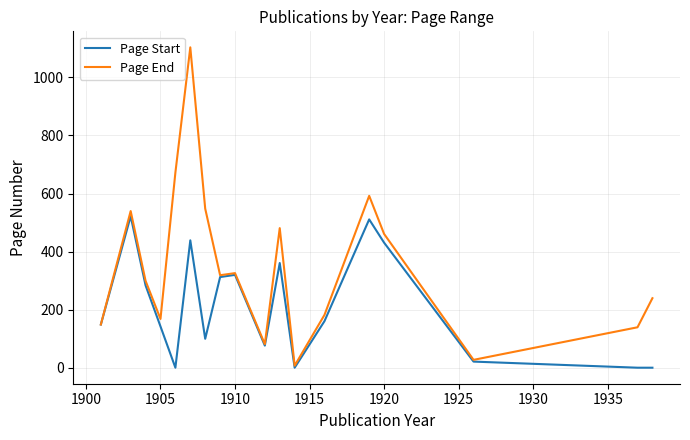

List the series in order of their peak value, highest first.

Page End, Page Start